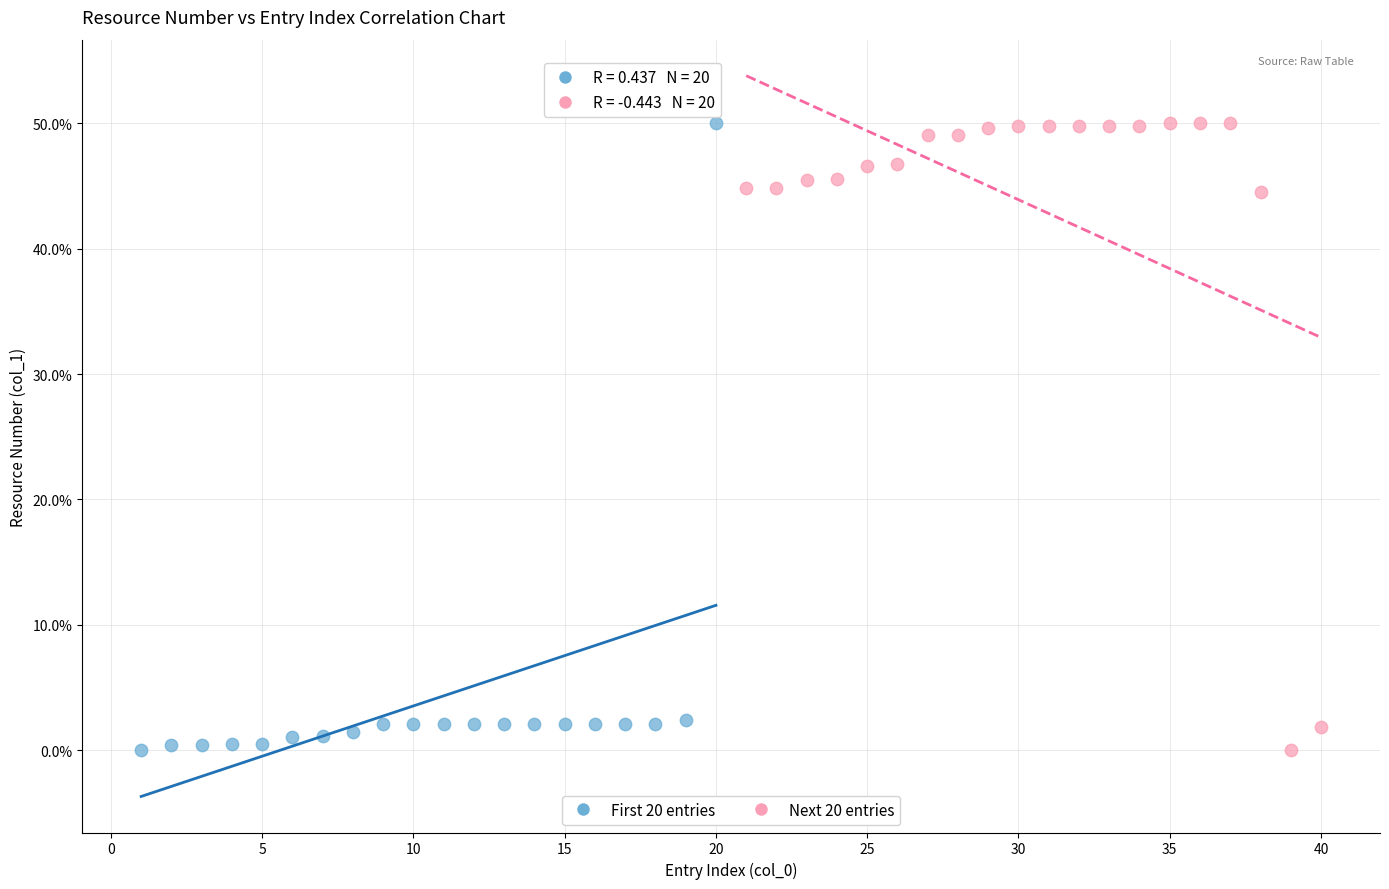

What are all the series names shown in the legend?

First 20 entries, Next 20 entries